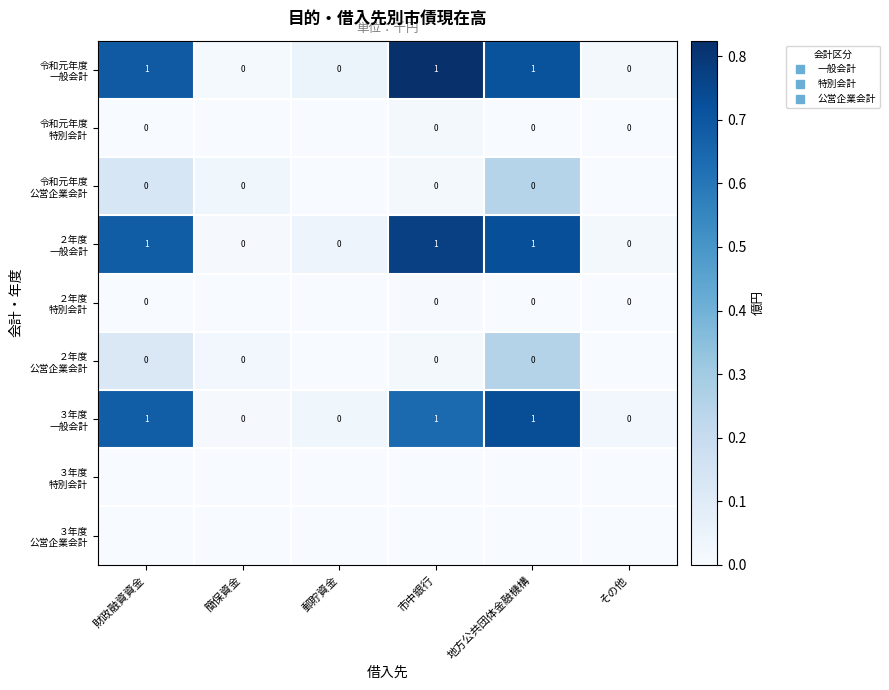

The value of 令和元年度 特別会計 at 地方公共団体金融機構 is 0.0. True or false?

True